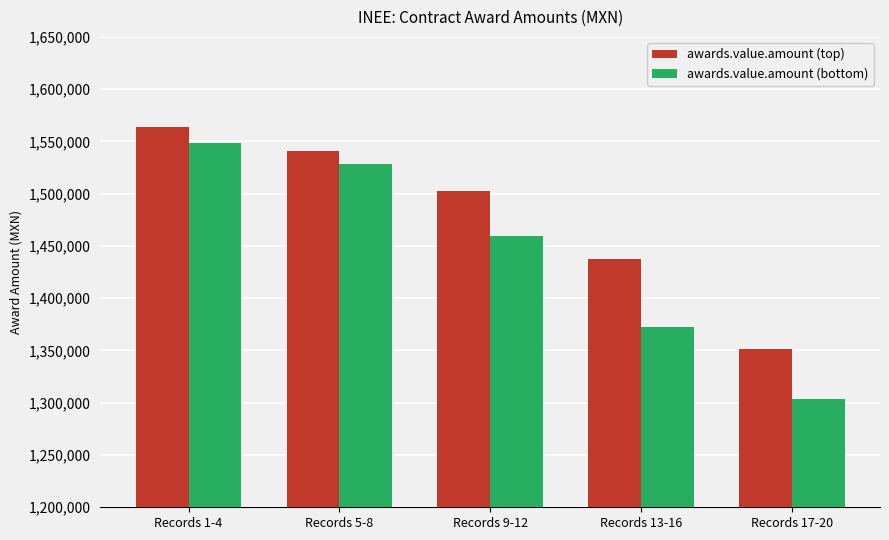

How many bars are there in each group?

2